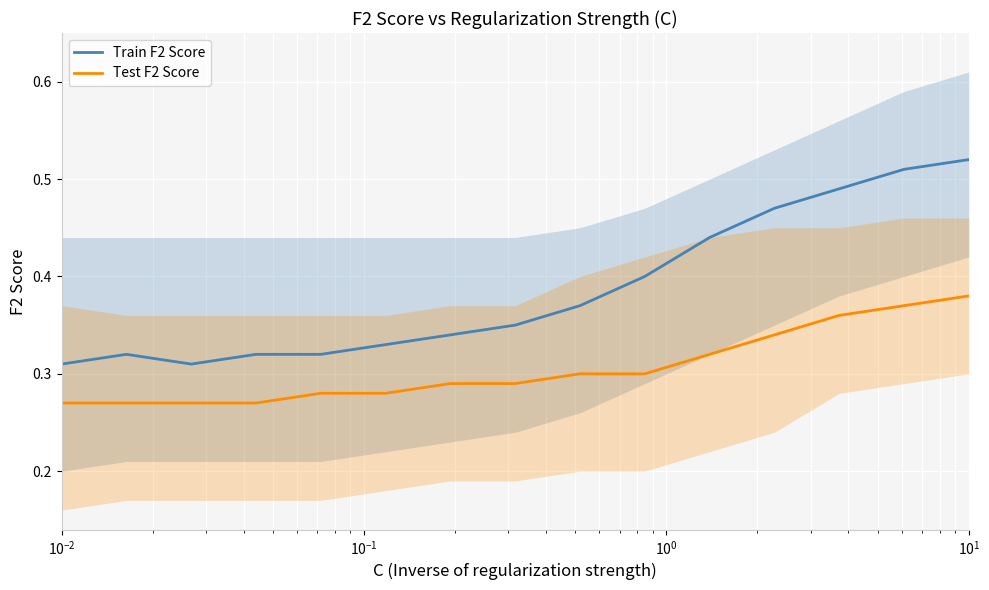

True or false: Test F2 Score and Train F2 Score intersect in this chart.

False